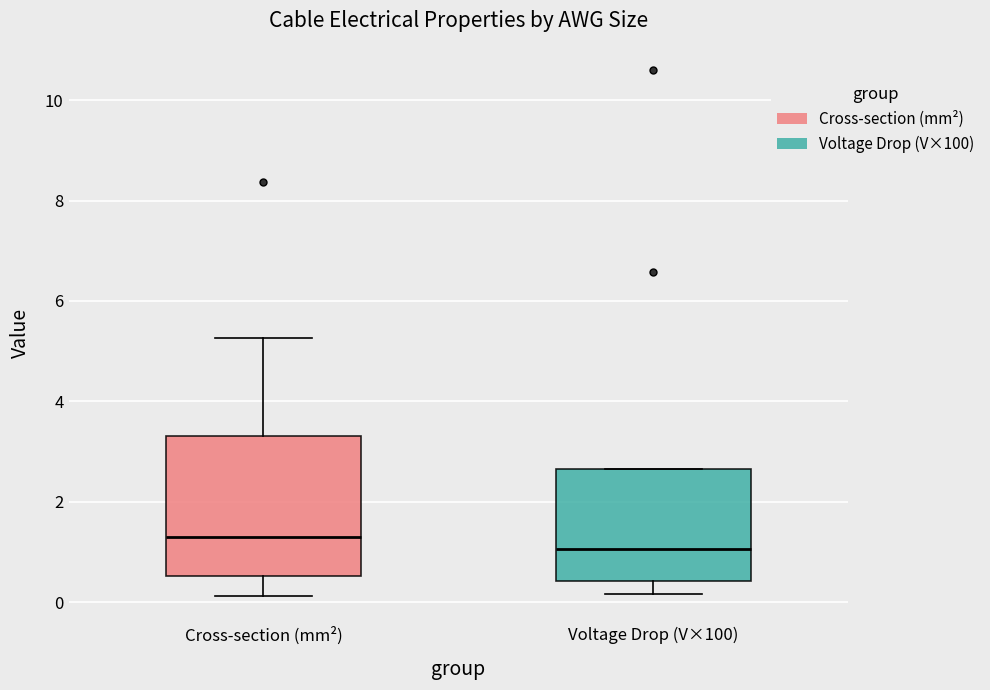

Reading left to right, read every box against the y-axis: the position of its median line, the range the box covers, and the ends of its whiskers. The values are not printed on the chart, so give them approximately, as read against the axis.

Cross-section (mm²): median 1.4, box 0.6 to 3.4, whiskers 0.2 to 5.2
Voltage Drop (V×100): median 1.0, box 0.4 to 2.6, whiskers 0.2 to 2.6